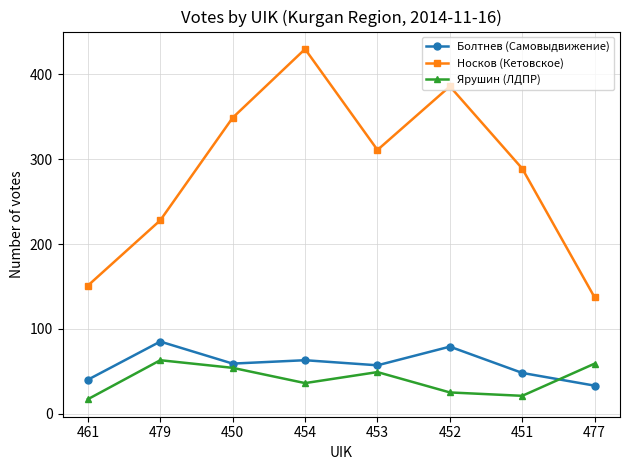

How many data points does each series have?

8